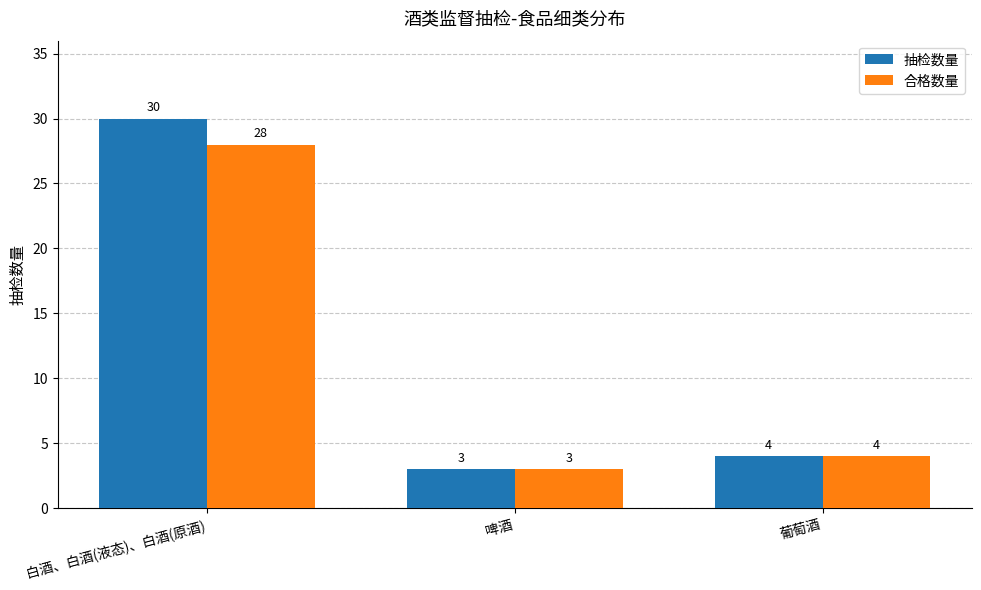

Count the number of data series in this chart.

2